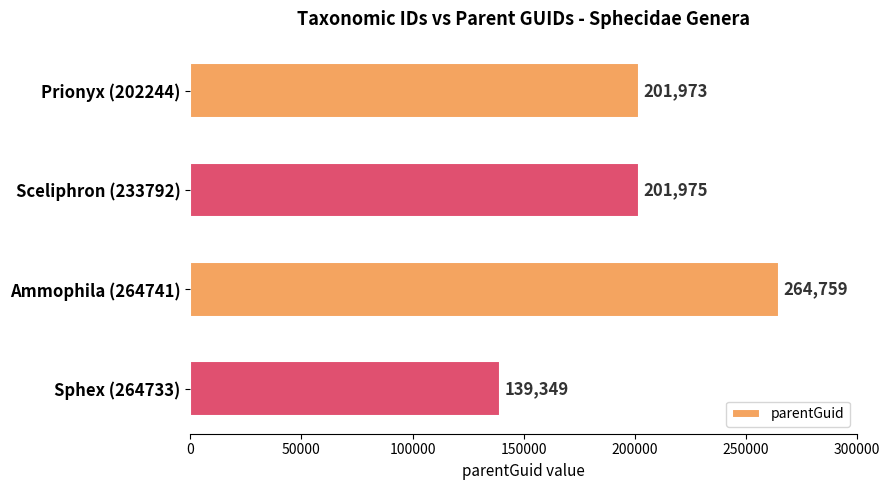

Which category has the lowest value across all series?

Sphex (264733)